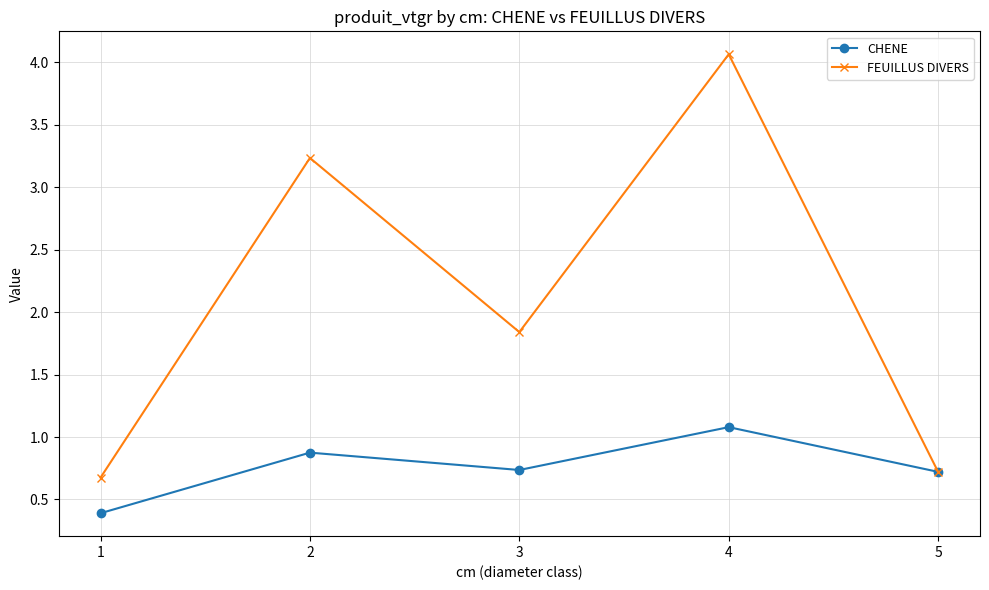

What is the value of the CHENE point at the 4th from the left?

1.1